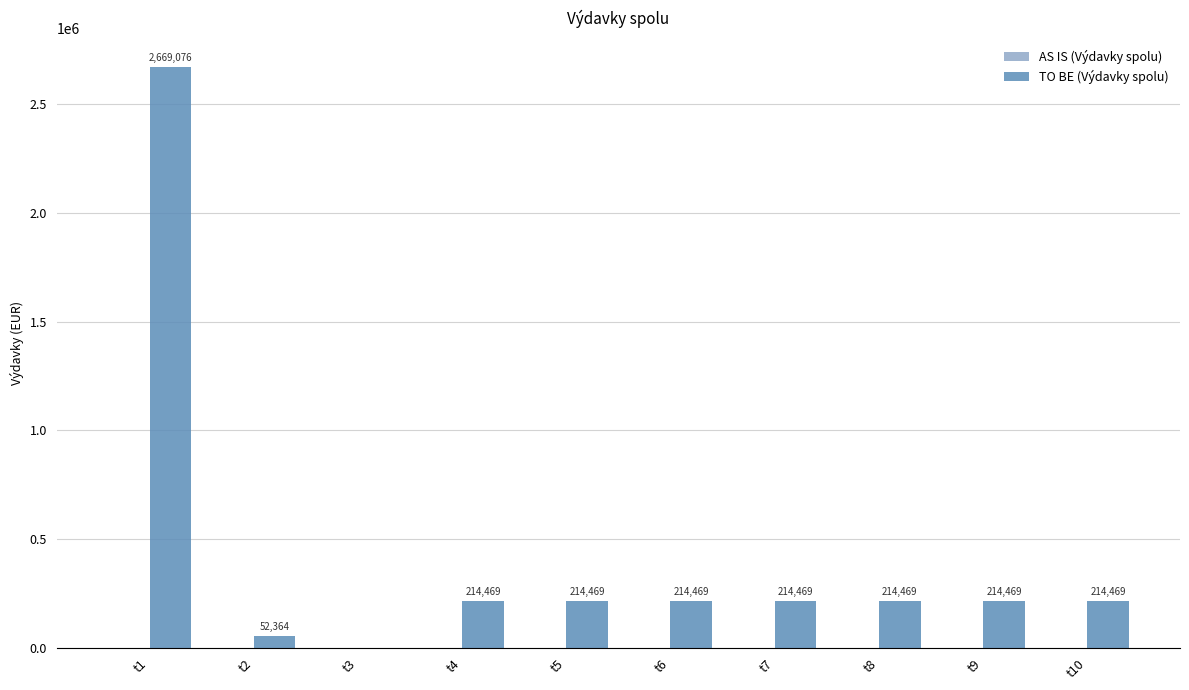

Which category has the highest value across all series?

t1